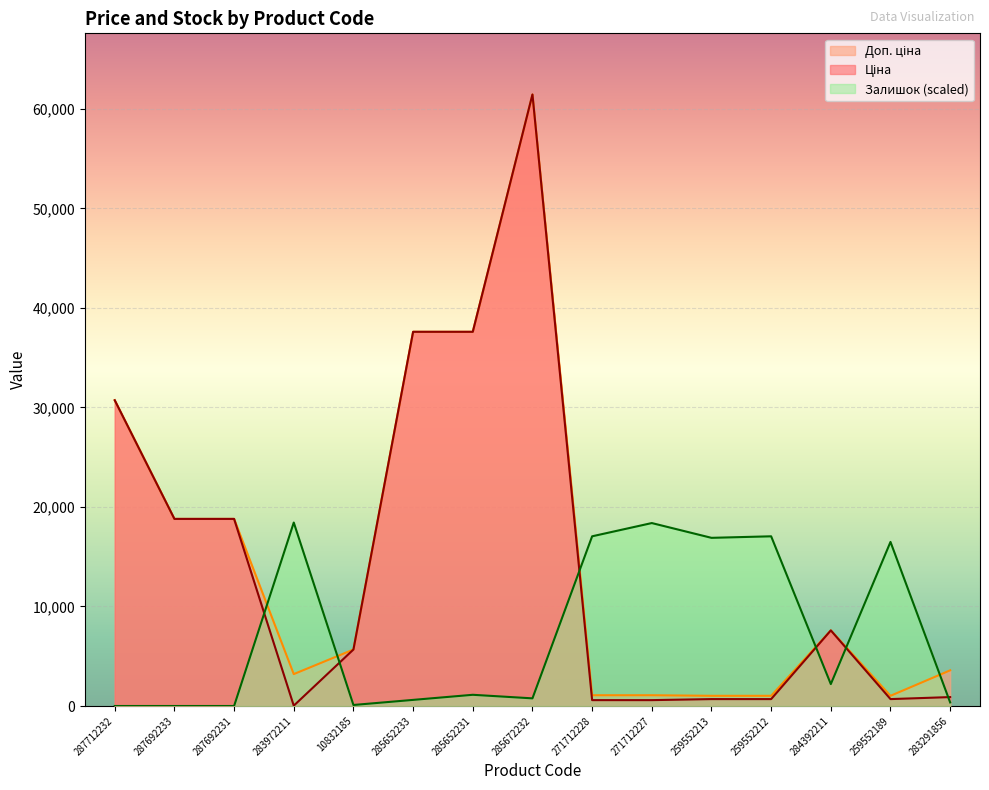

True or false: Залишок has a value of 767.9 at 285672232.

True